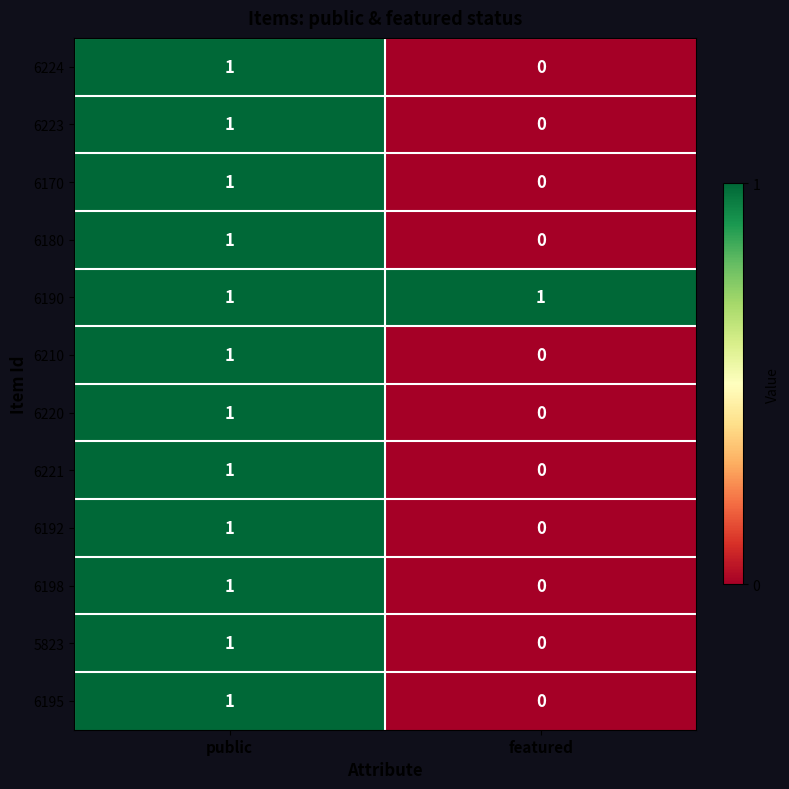

At how many categories does at least one series exceed 0?

2